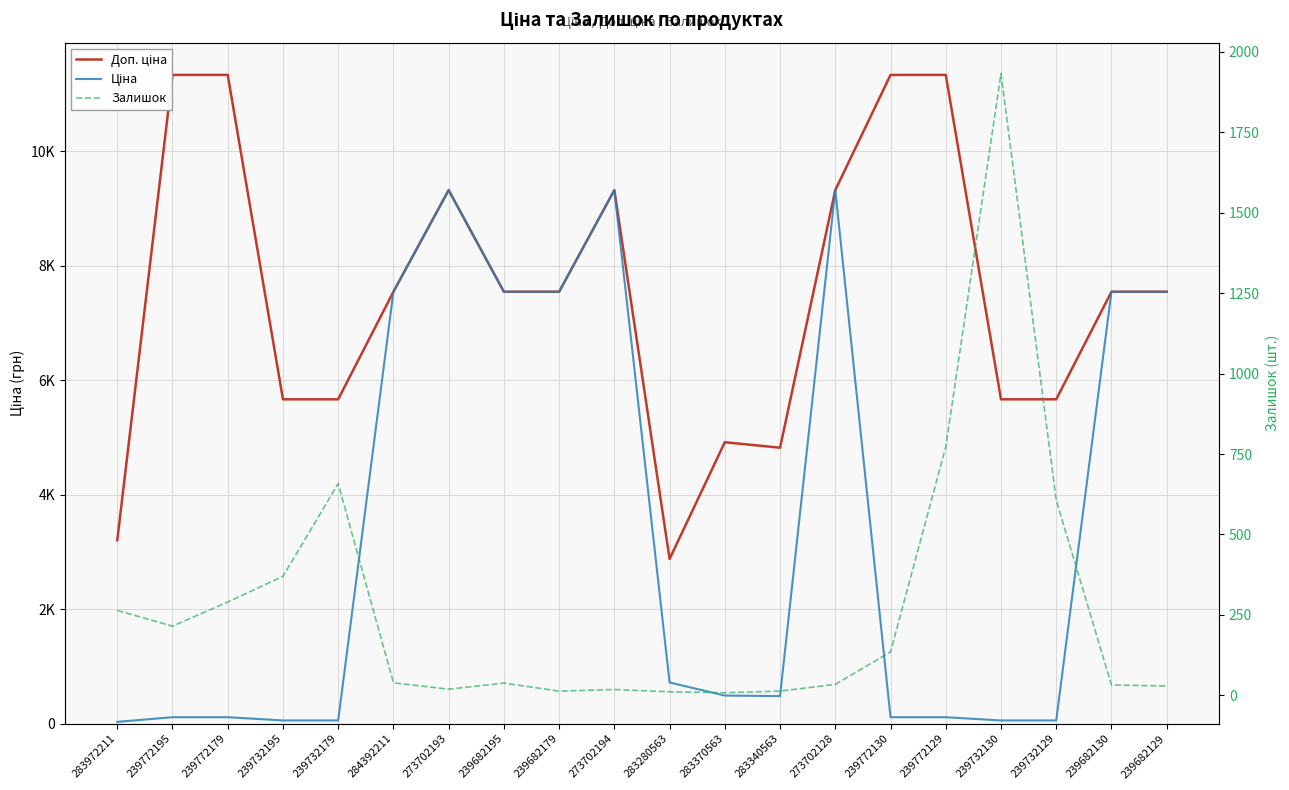

How many interior local peaks does the Доп. ціна series have?

3